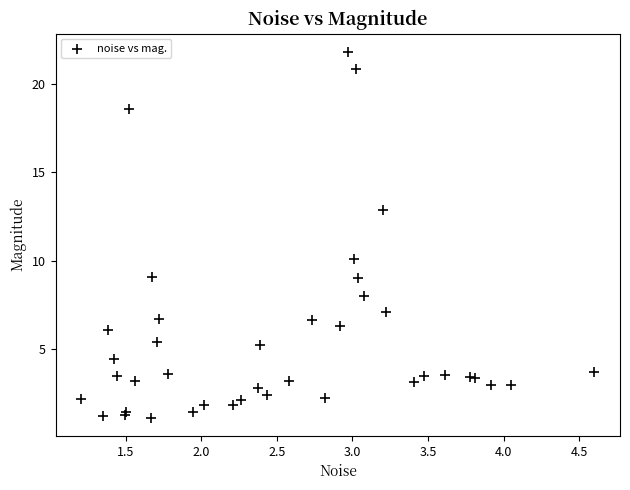

What Y value in the scatter plot is closest to 11?

10.1